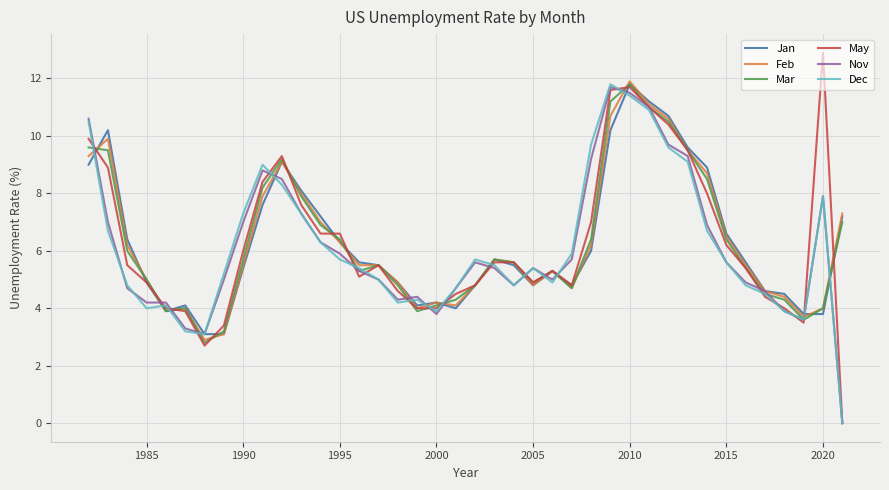

What is the average value of the Feb series?

6.3